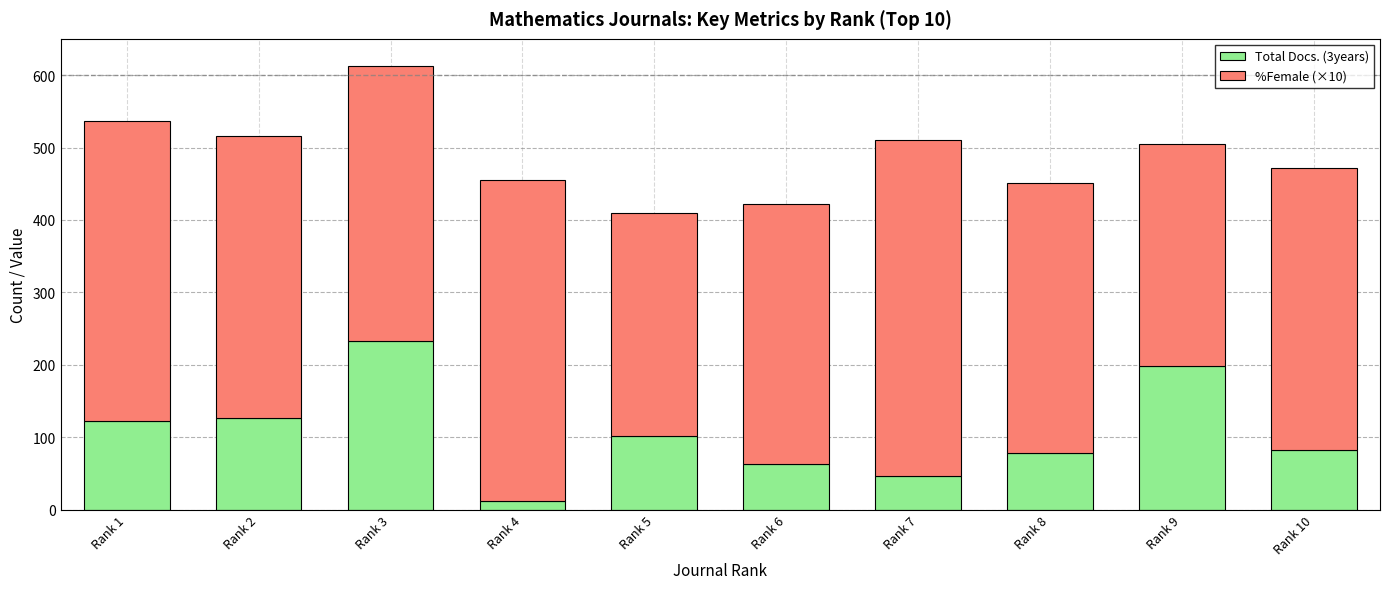

What is the sum of the Total Docs. (3years) values at Rank 8 and Rank 10?

162.0